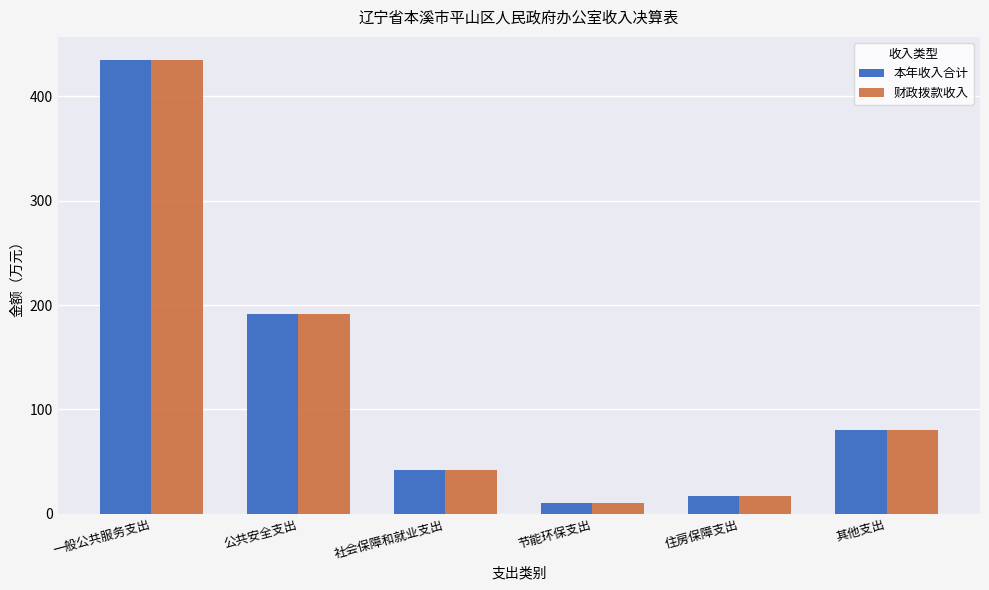

How many data points does each series have?

6